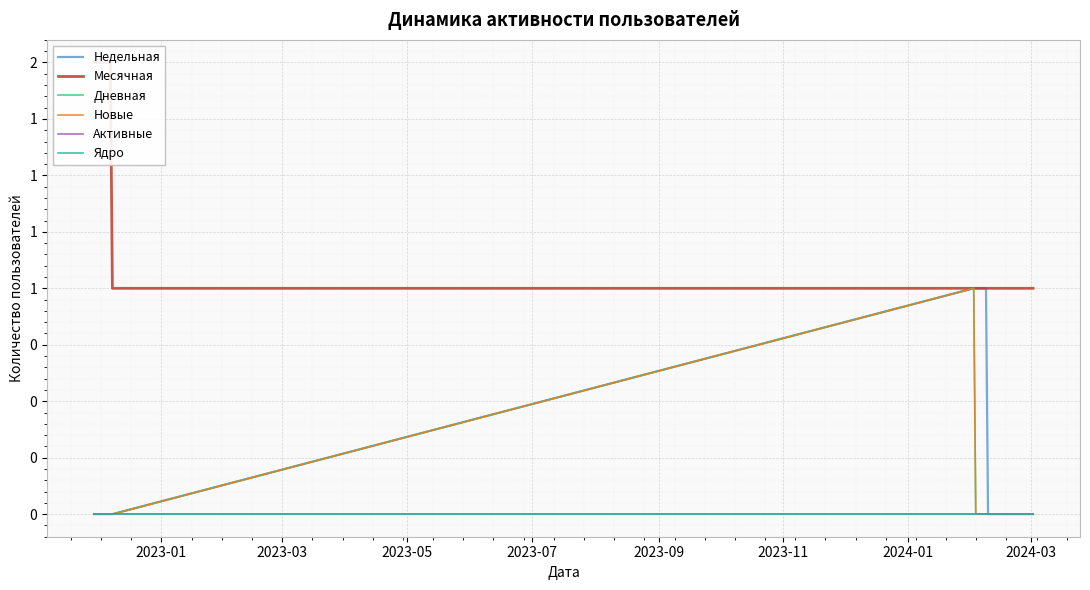

Count the number of categories in the chart.

40